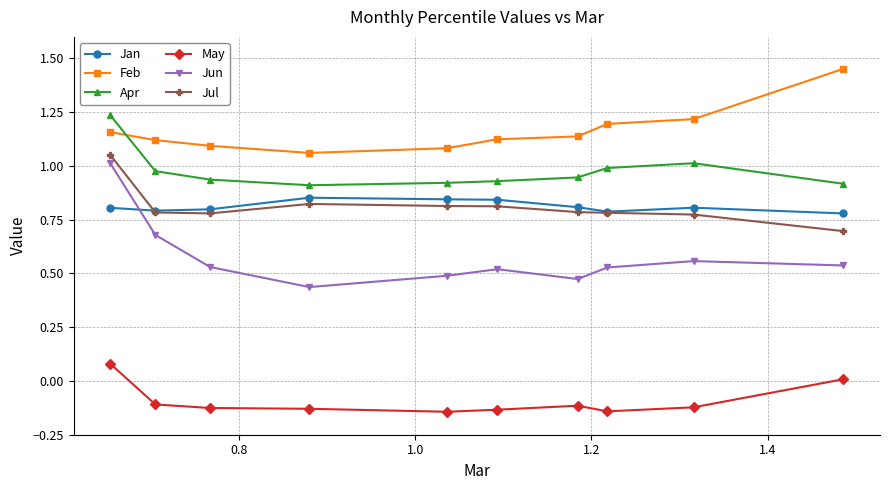

Which series has the widest spread of values?

Jun